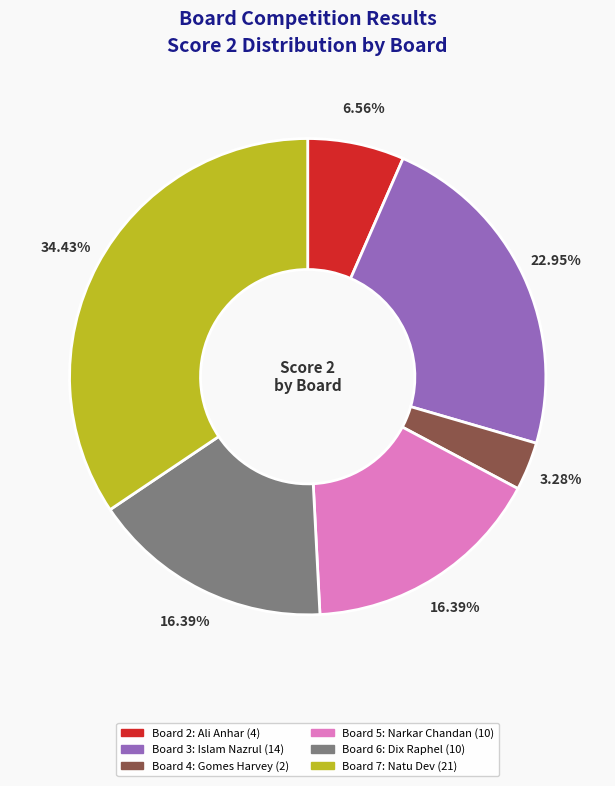

Is there a majority slice in this chart?

No